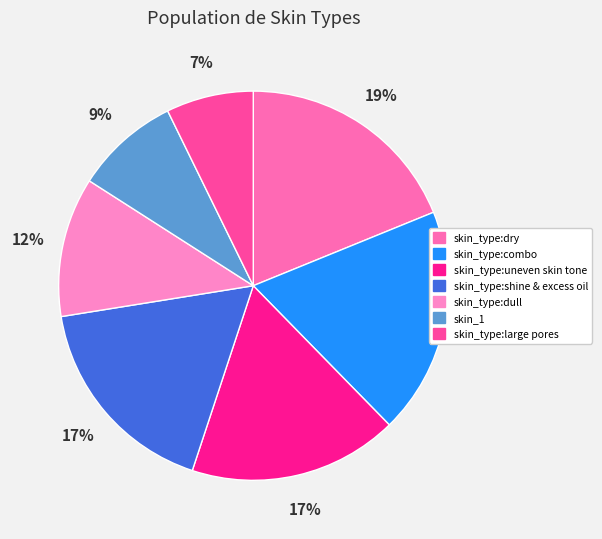

True or false: skin_type:combo accounts for 19% of the total.

True